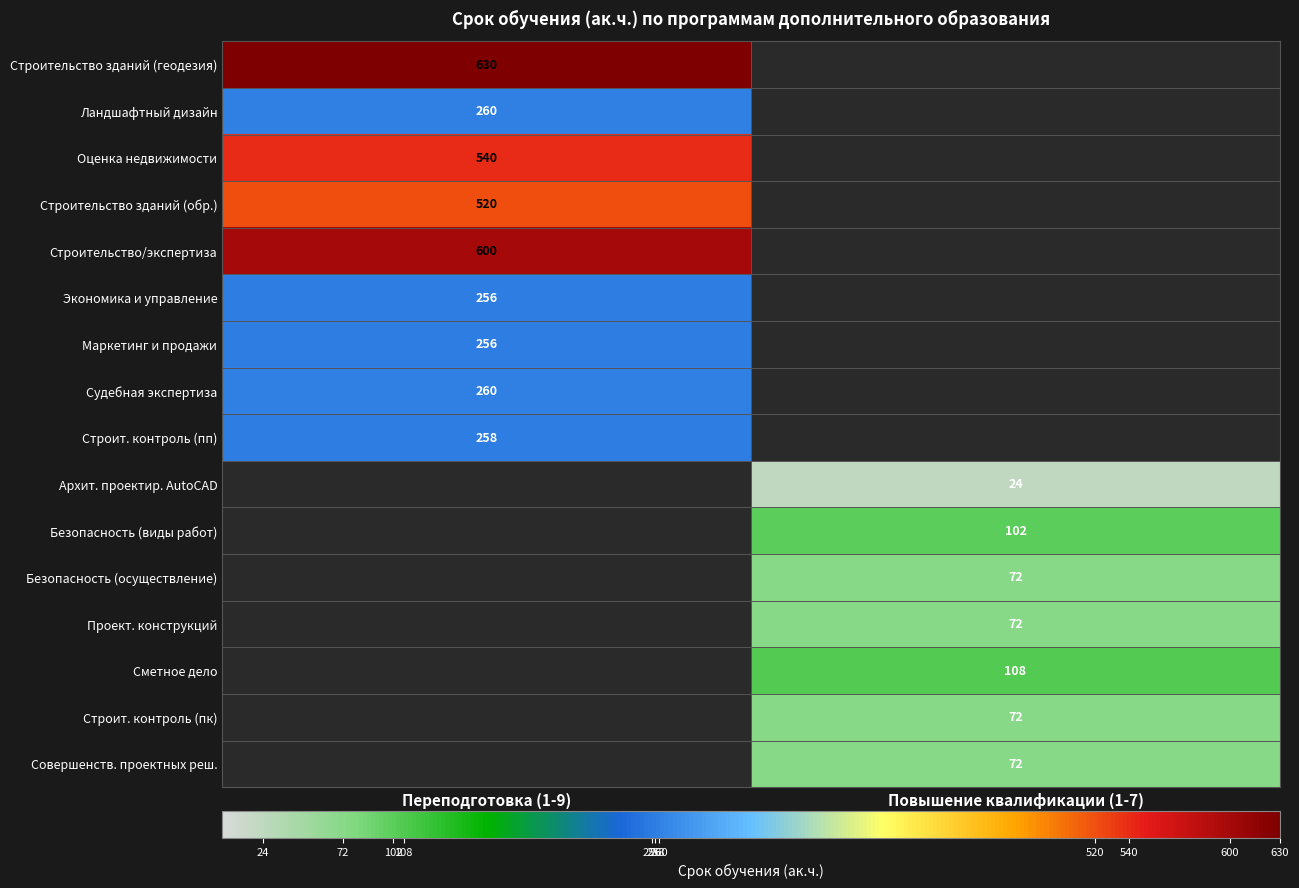

Is the value of Строительство зданий (геодезия) at Переподготовка (1-9) greater than the value of Строительство/экспертиза at Переподготовка (1-9)?

Yes